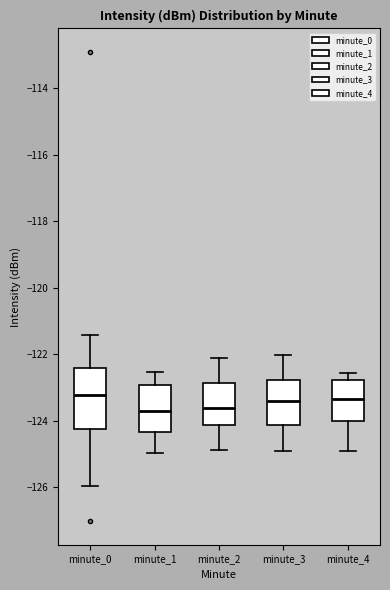

Where is the lower edge of the box for minute_1 on the y-axis? The values are not printed on the chart, so give them approximately, as read against the axis.

-124.4